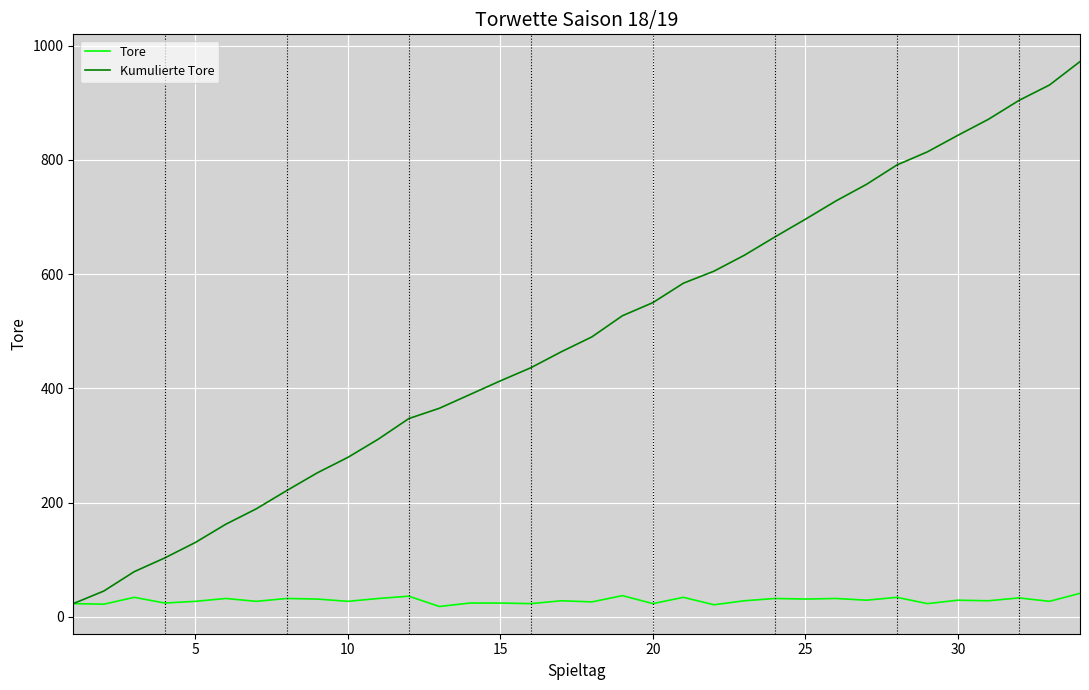

Does the chart have visible grid lines?

Yes